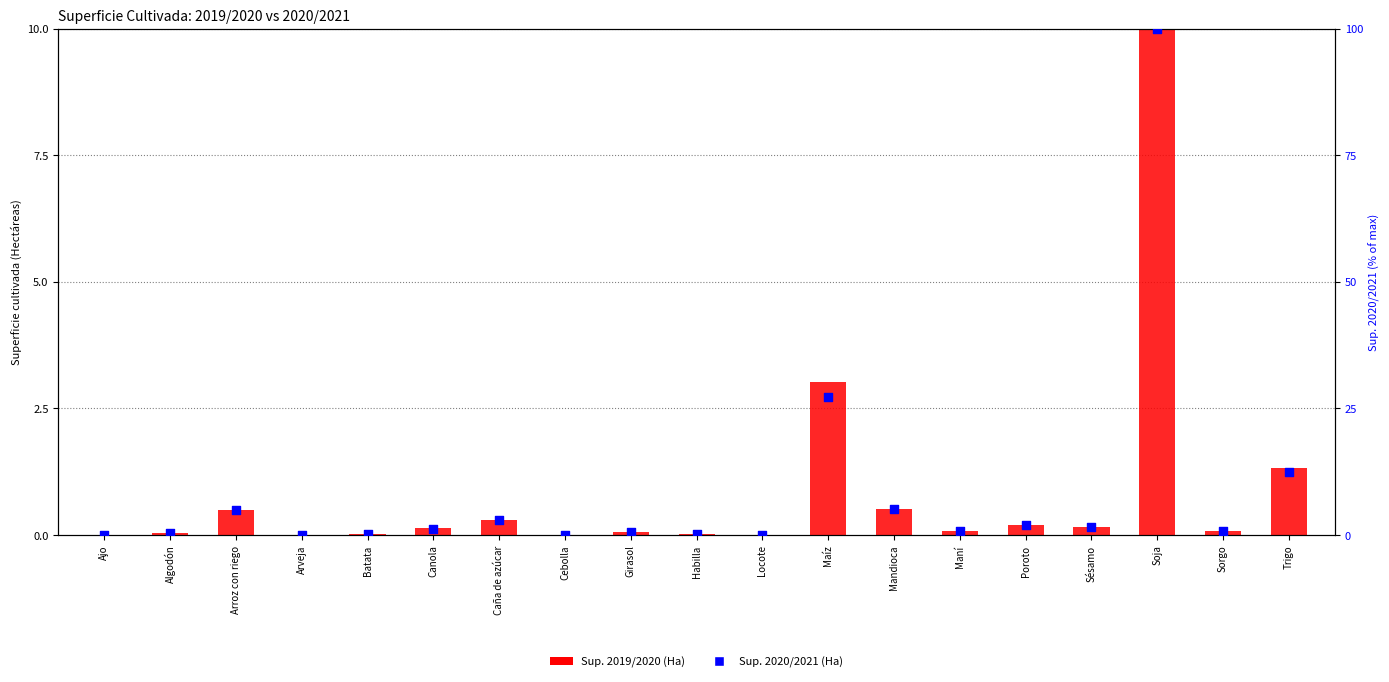

At how many categories does at least one series exceed 35?

1